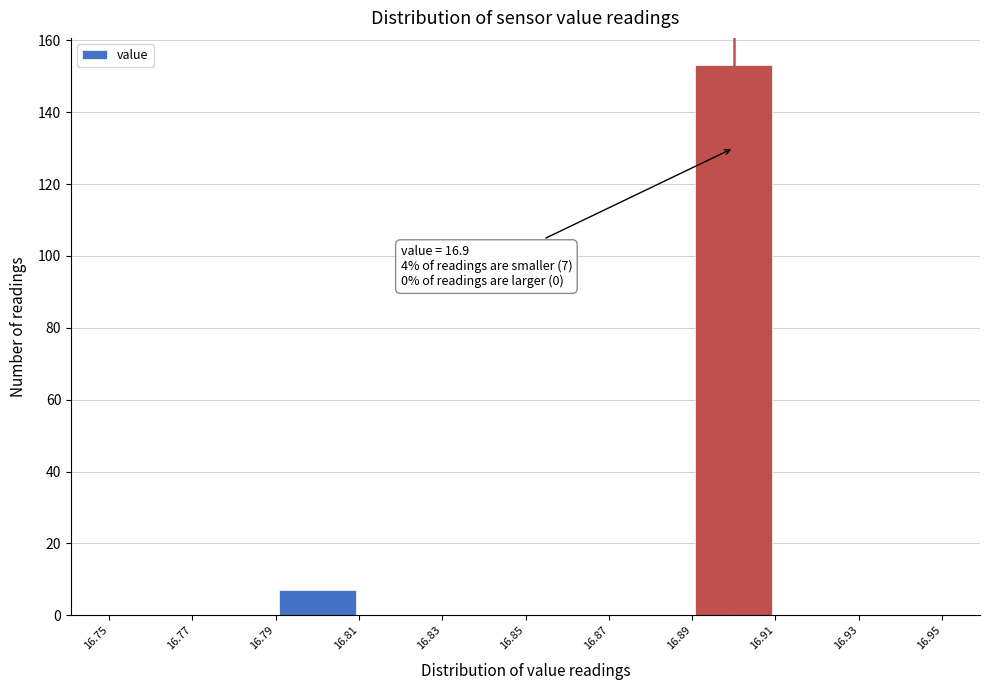

Which range on the x-axis has the tallest bar?

16.89 to 16.91